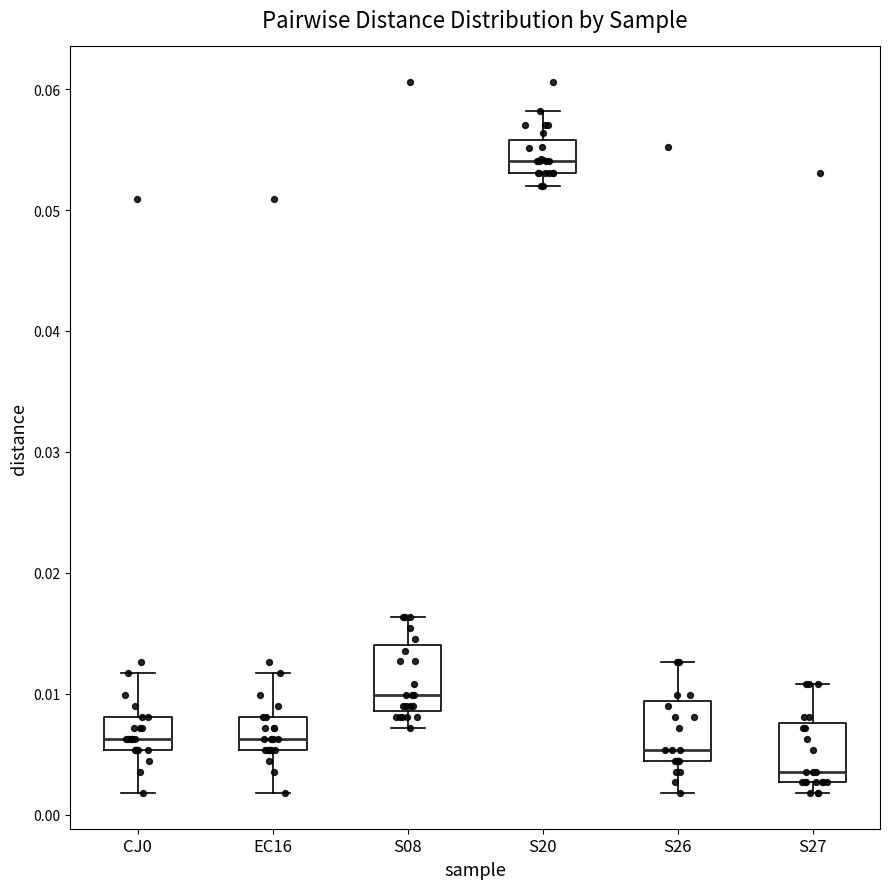

Reading left to right, read every box against the y-axis: the position of its median line, the range the box covers, and the ends of its whiskers. The values are not printed on the chart, so give them approximately, as read against the axis.

CJ0: median 0.006, box 0.005 to 0.008, whiskers 0.002 to 0.012
EC16: median 0.006, box 0.005 to 0.008, whiskers 0.002 to 0.012
S08: median 0.010, box 0.009 to 0.014, whiskers 0.007 to 0.016
S20: median 0.054, box 0.053 to 0.056, whiskers 0.052 to 0.058
S26: median 0.005, box 0.004 to 0.009, whiskers 0.002 to 0.013
S27: median 0.004, box 0.003 to 0.008, whiskers 0.002 to 0.011